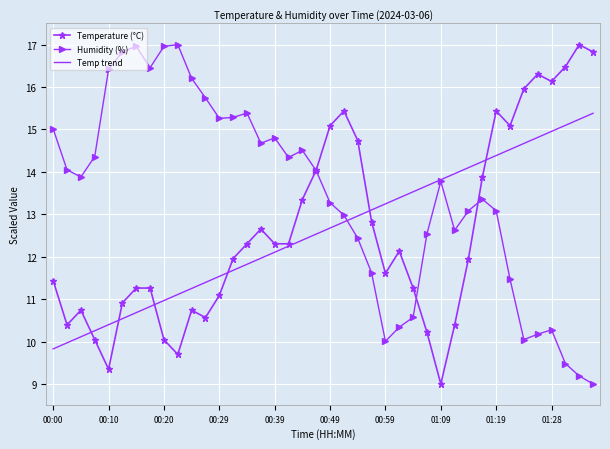

What is the smallest value displayed?

9.0